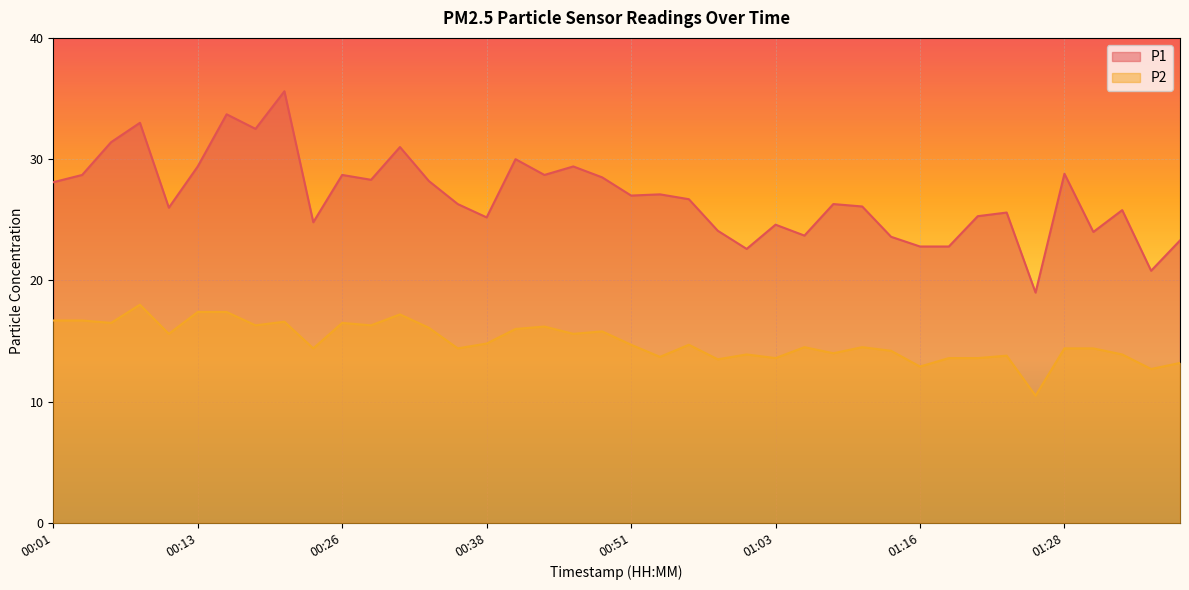

How many lines are shown in the chart?

2